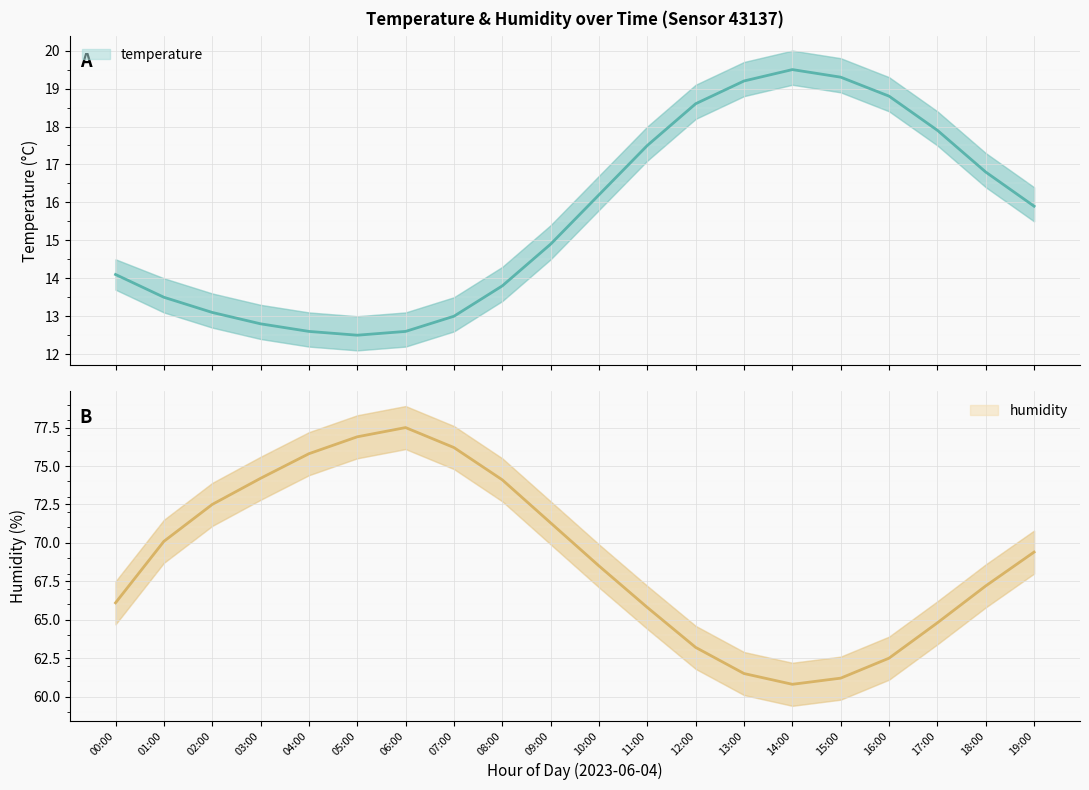

Which category has the lowest value in the hum_upper series?

14:00